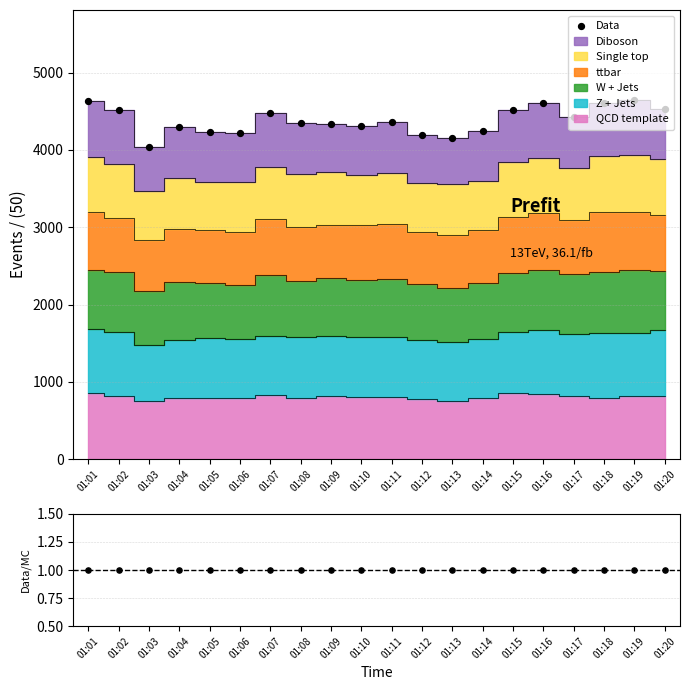

What is the total value across all series at 01:08?

4345